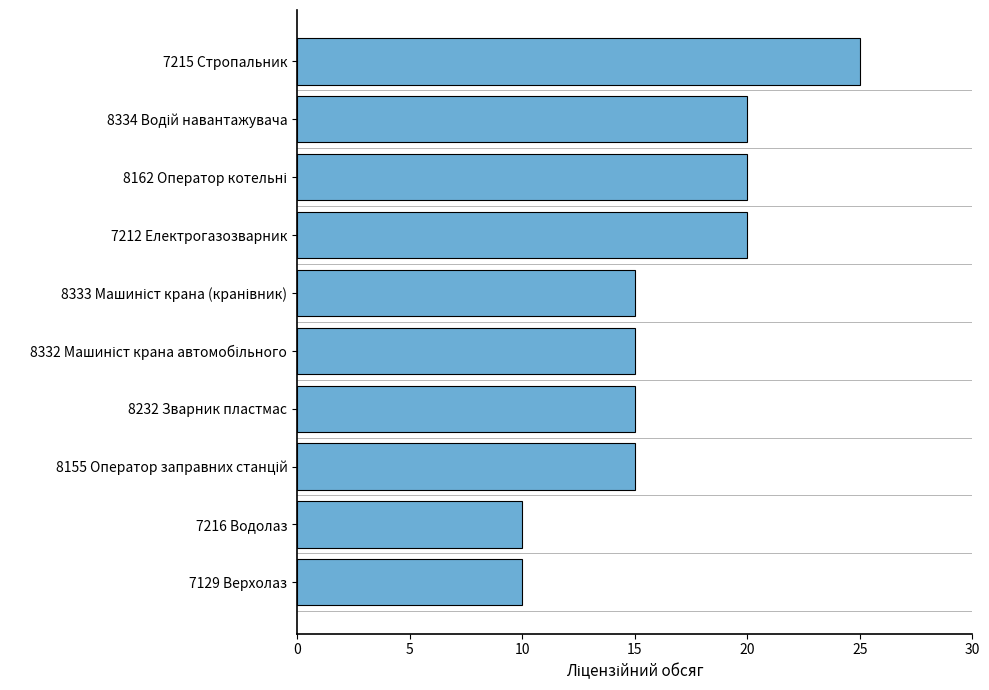

True or false: the data shows 16 at 7129 Верхолаз.

False